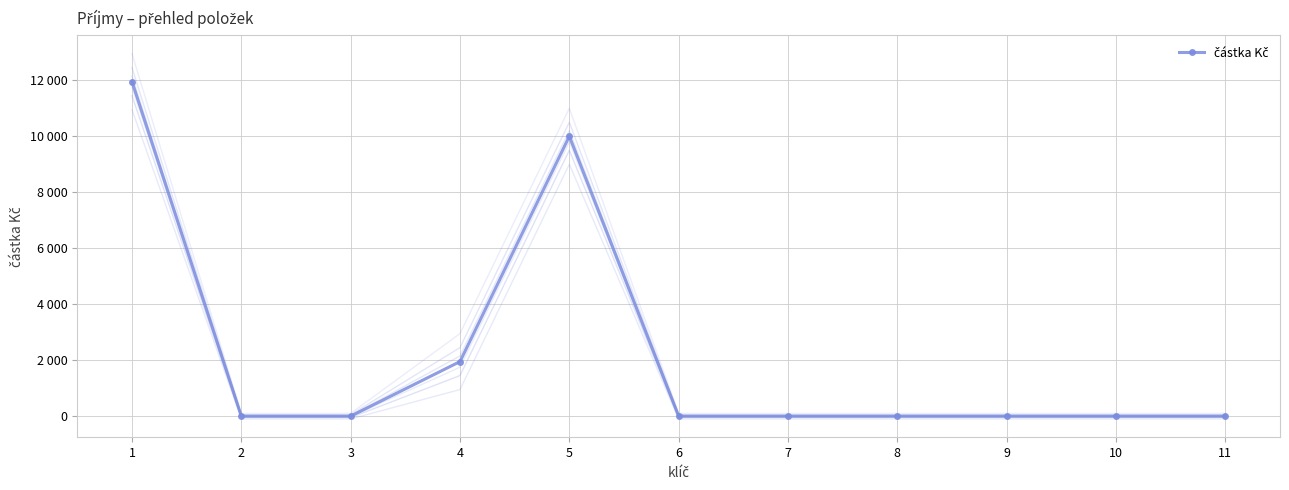

Reading left to right, what are all the values shown in this chart?

1=11950	2=0	3=0	4=1950	5=10000	6=0	7=0	8=0	9=0	10=0	11=0